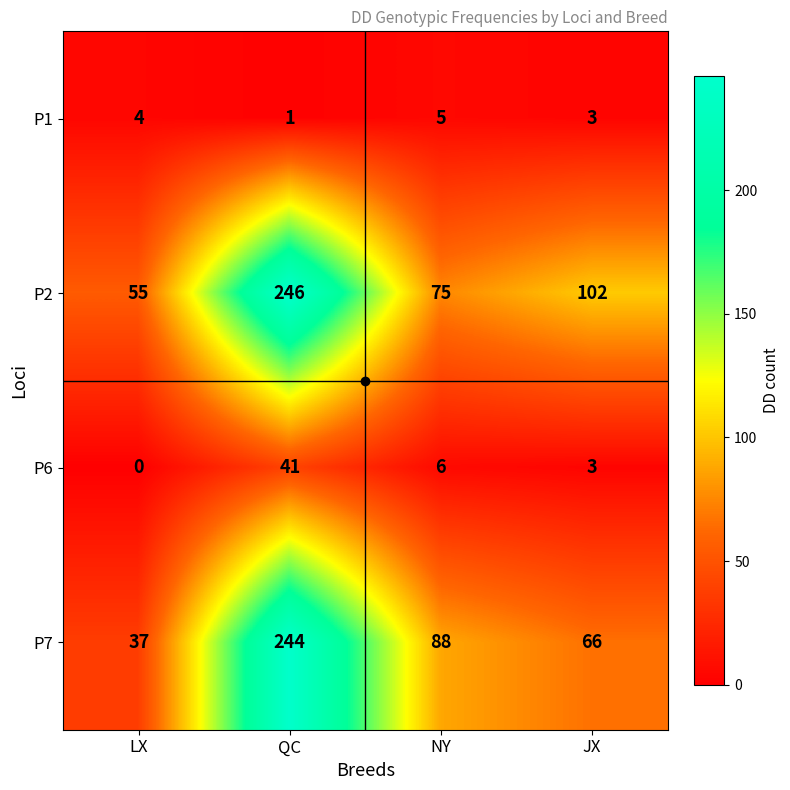

Where is P7 nearest to the value 140?

NY